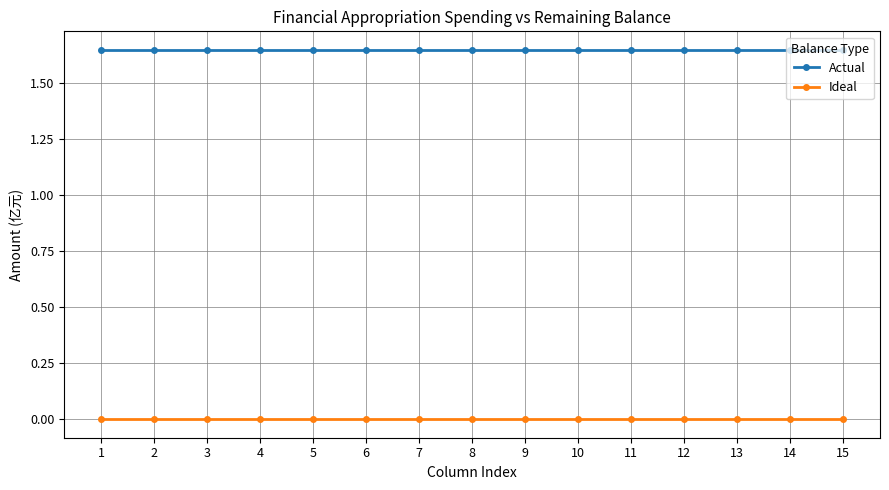

True or false: Actual and Ideal cross at least once.

False